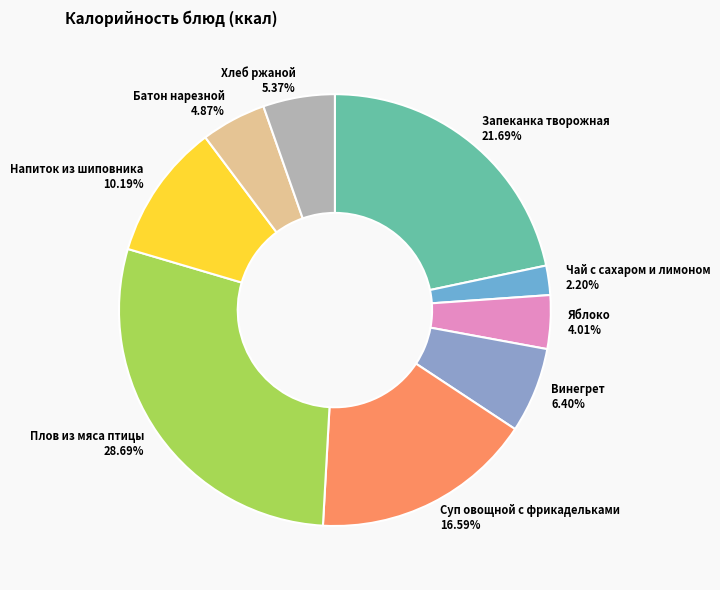

Is there any slice that represents more than half of the pie?

No